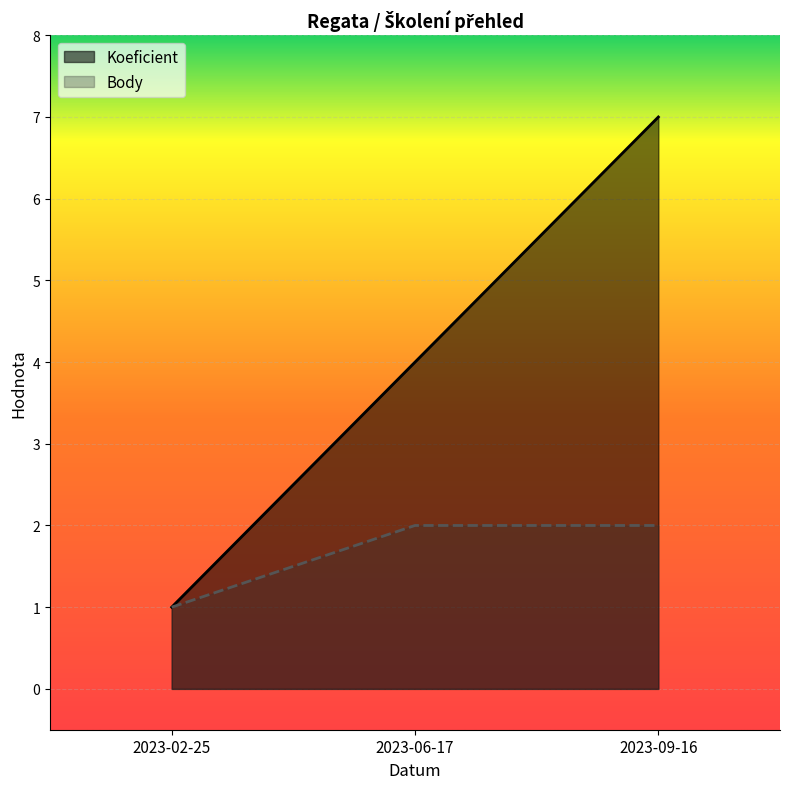

How many Body values are between 1 and 2?

3